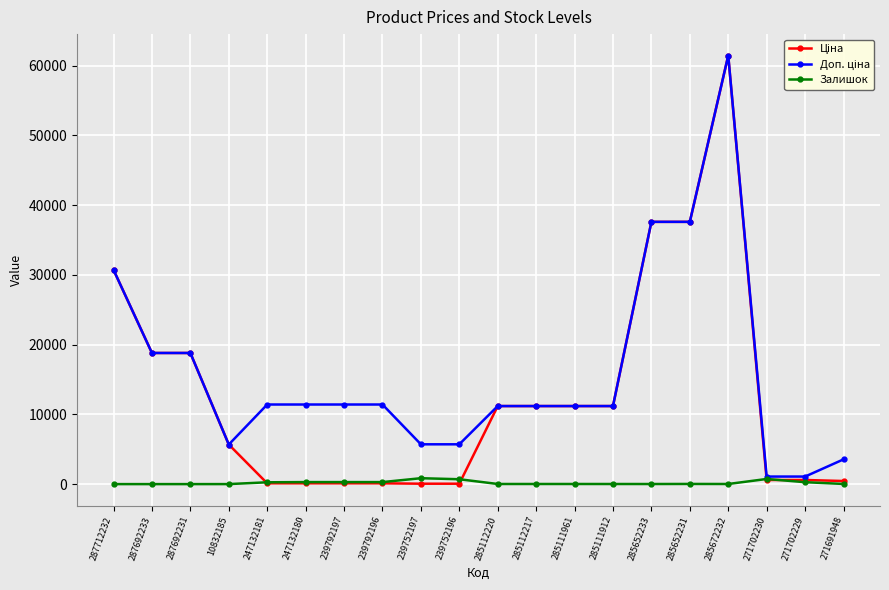

At which category is the sum across all series the highest?

285672232